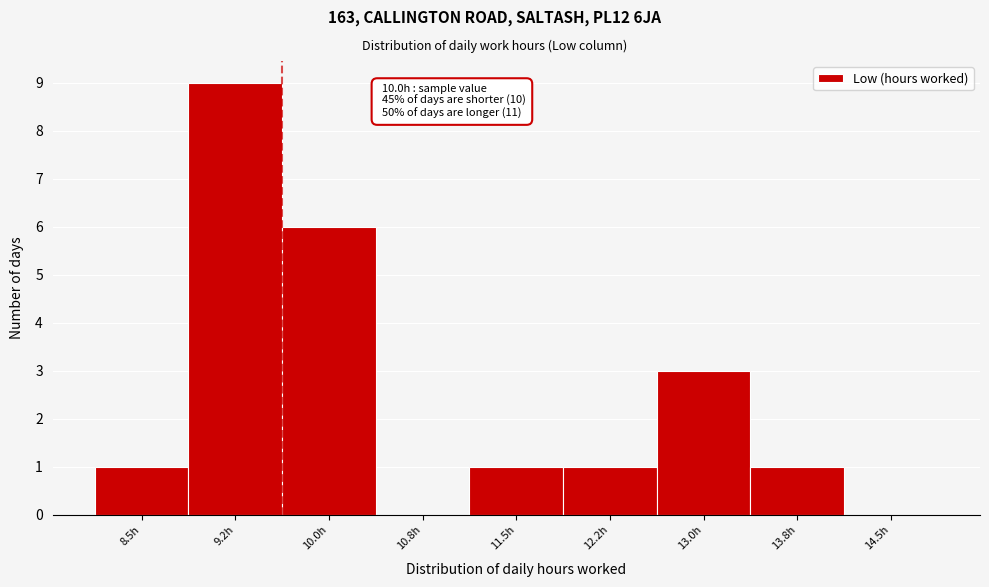

Reading left to right, what are all the values shown in this chart?

8.5h=1	9.2h=9	10.0h=6	10.8h=0	11.5h=1	12.2h=1	13.0h=3	13.8h=1	14.5h=0